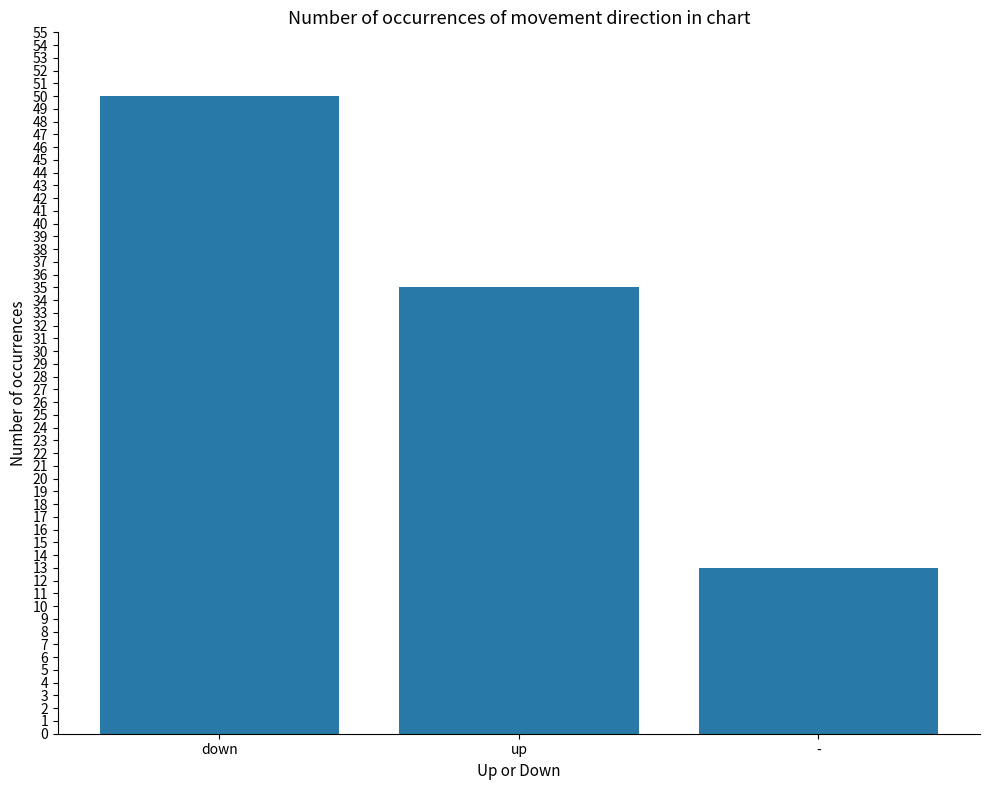

What is the smallest value displayed?

13